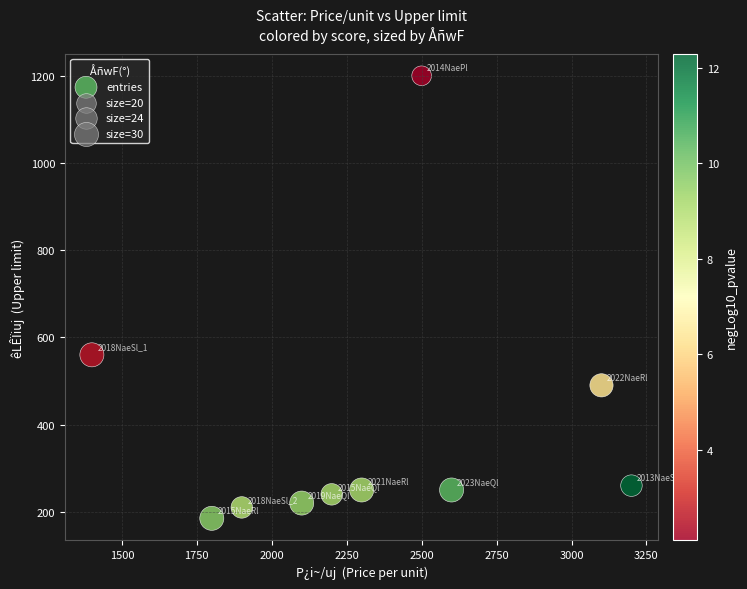

What is the range of X values (max minus min)?

1800